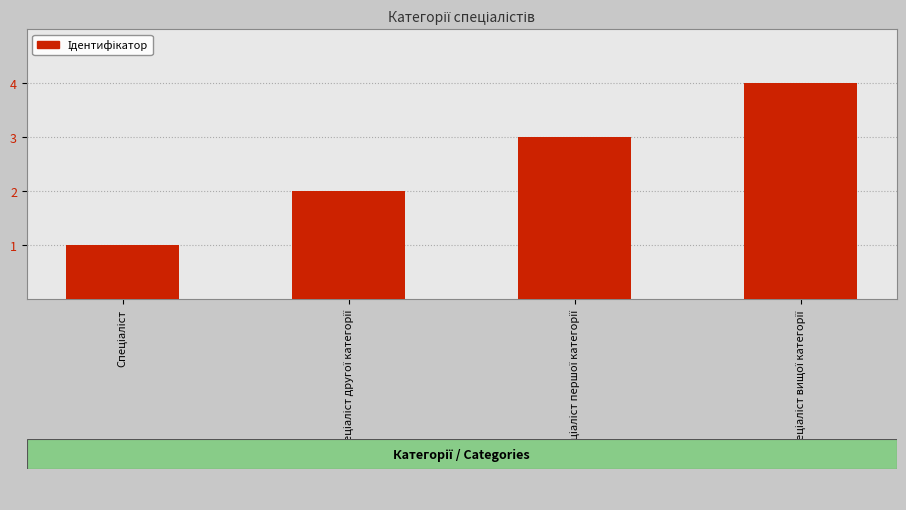

What is the difference between the maximum and second lowest values?

2